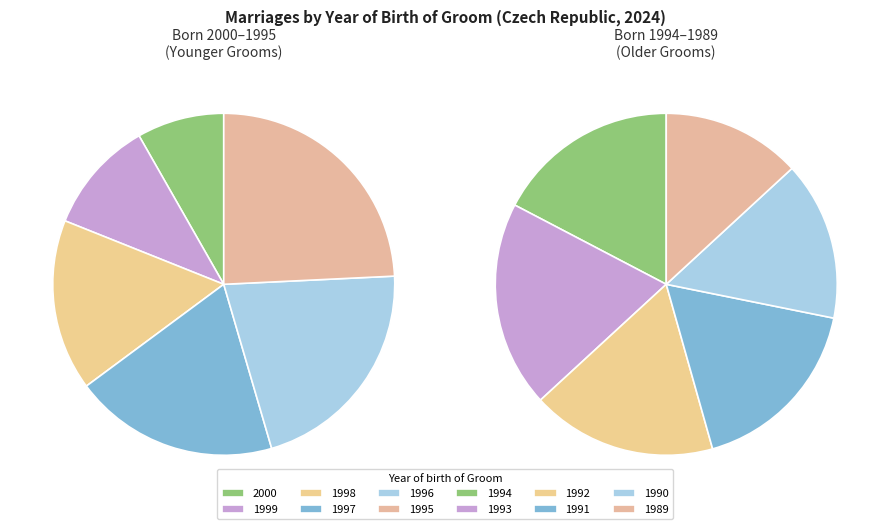

Which category has the biggest portion of the pie?

1993